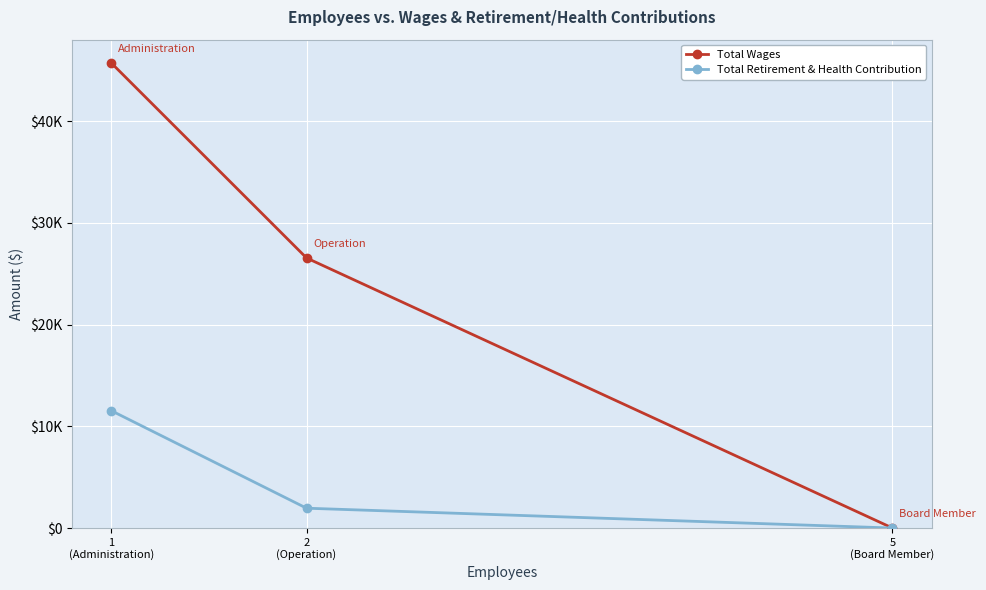

Reading right to left, list all the values displayed in this chart.

Total Wages: 0	26550	45726
Total Retirement & Health Contribution: 0	1950	11540